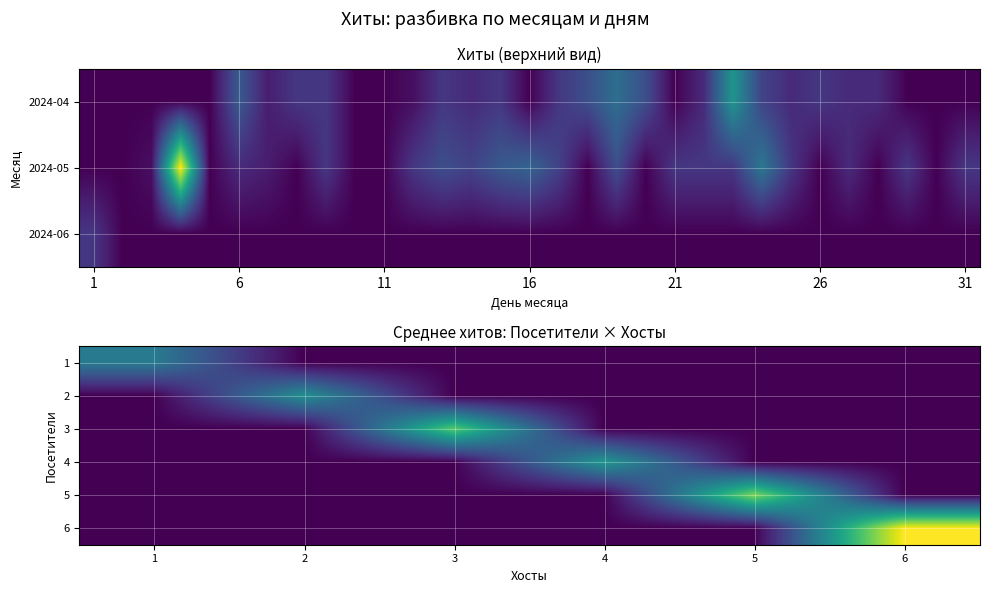

What is the greatest value displayed?

8.7